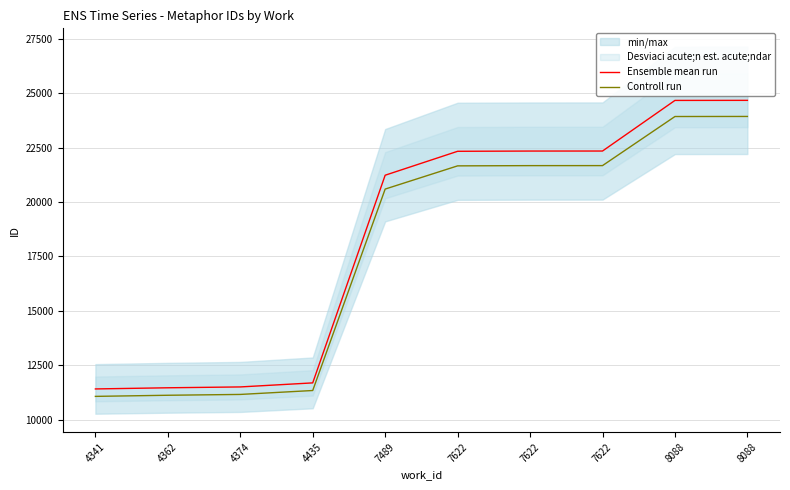

Does the chart display data point markers on the line(s)?

No